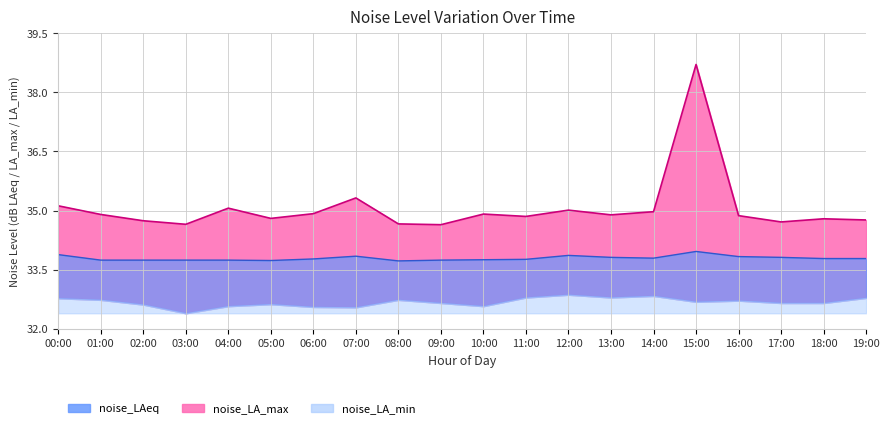

In noise_LAeq, how many points are lower than both neighbors (excluding endpoints)?

3